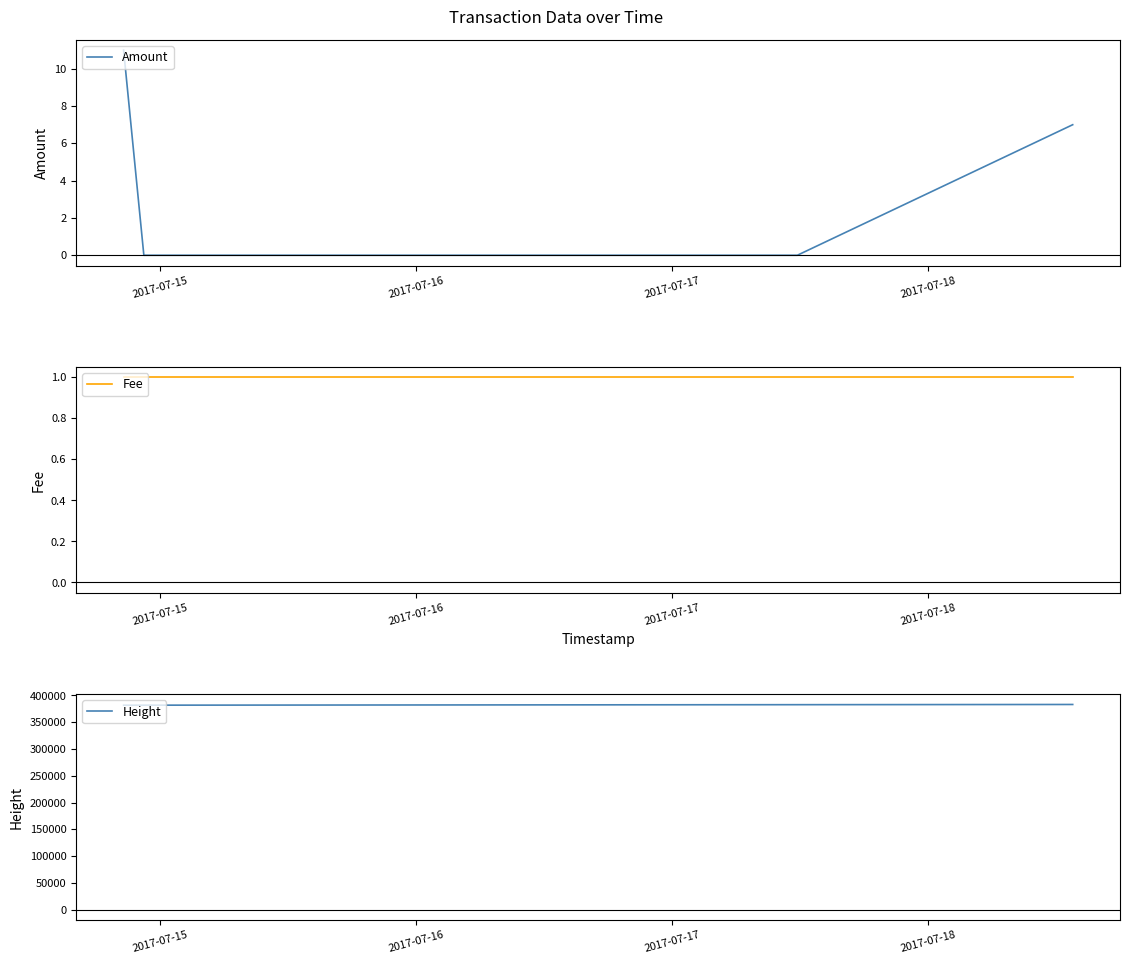

Does the chart have visible grid lines?

No